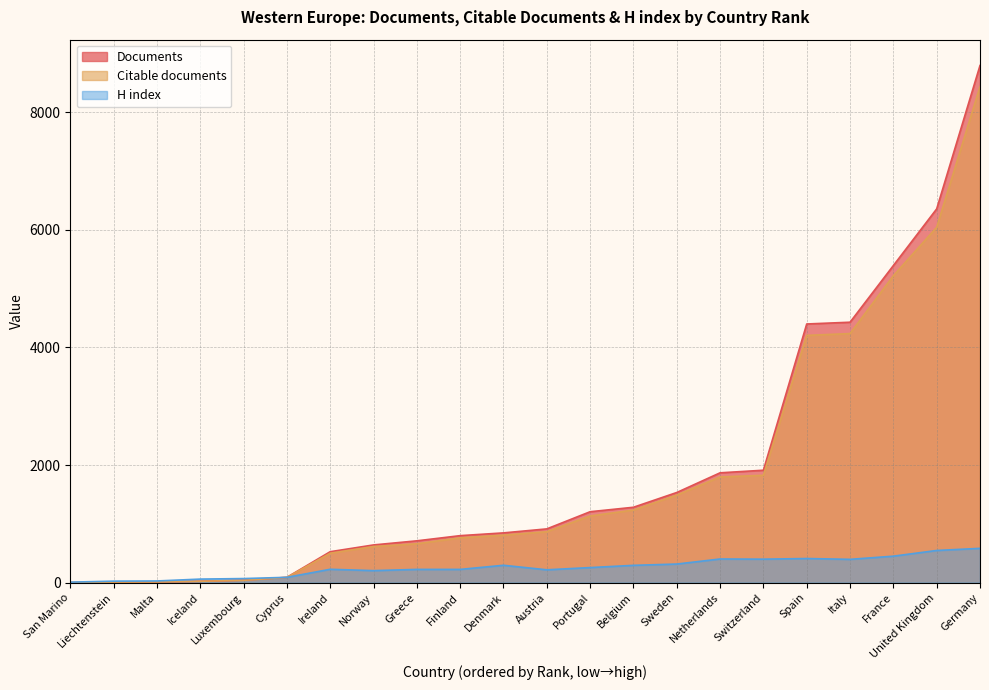

True or false: H index has more than 2 interior local peaks.

True